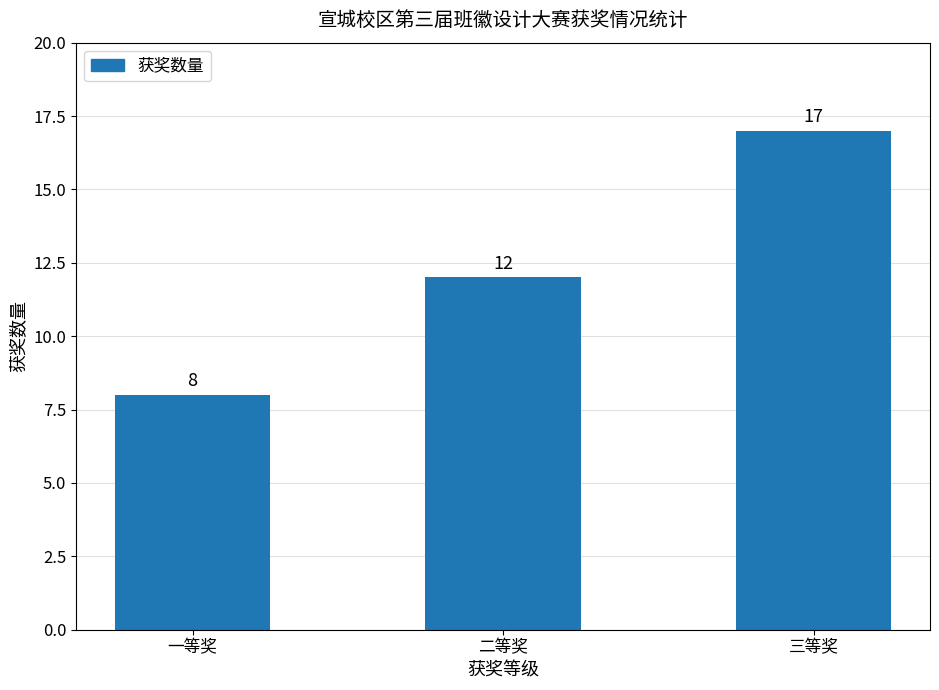

What is the ratio of the value at 二等奖 to the value at 一等奖?

1.5